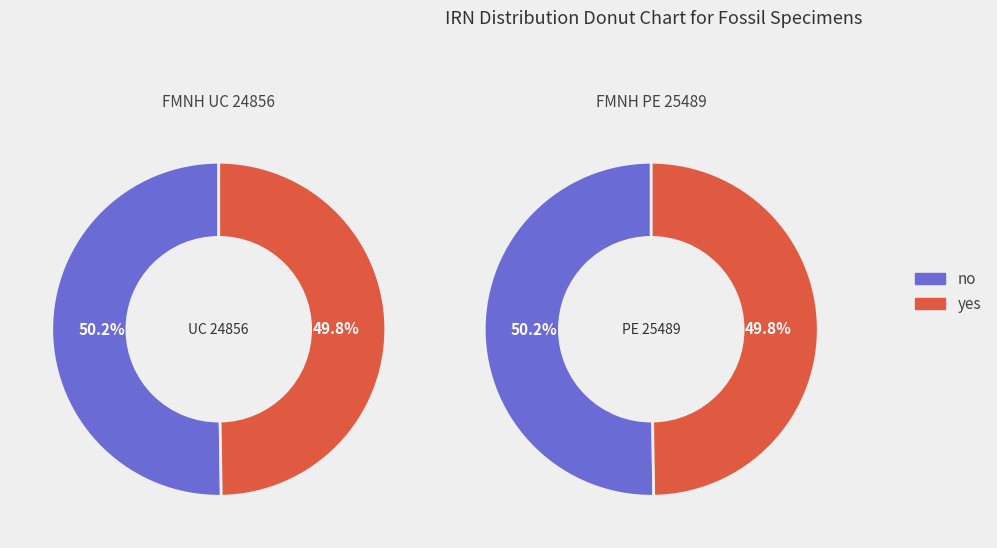

How many segments does this pie chart have?

2